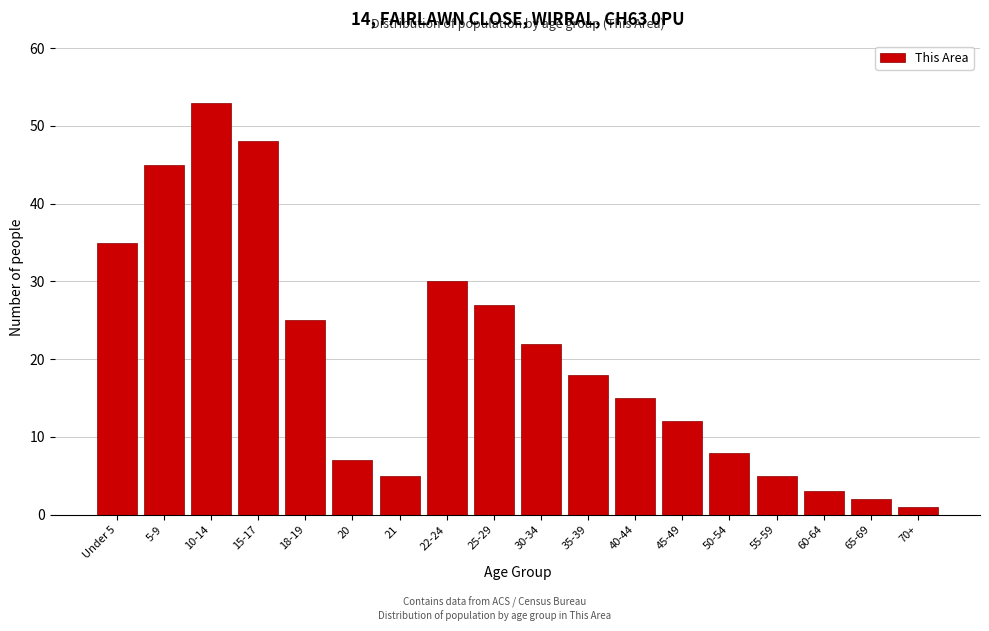

Reading left to right, what are all the values shown in this chart?

35	45	53	48	25	7	5	30	27	22	18	15	12	8	5	3	2	1